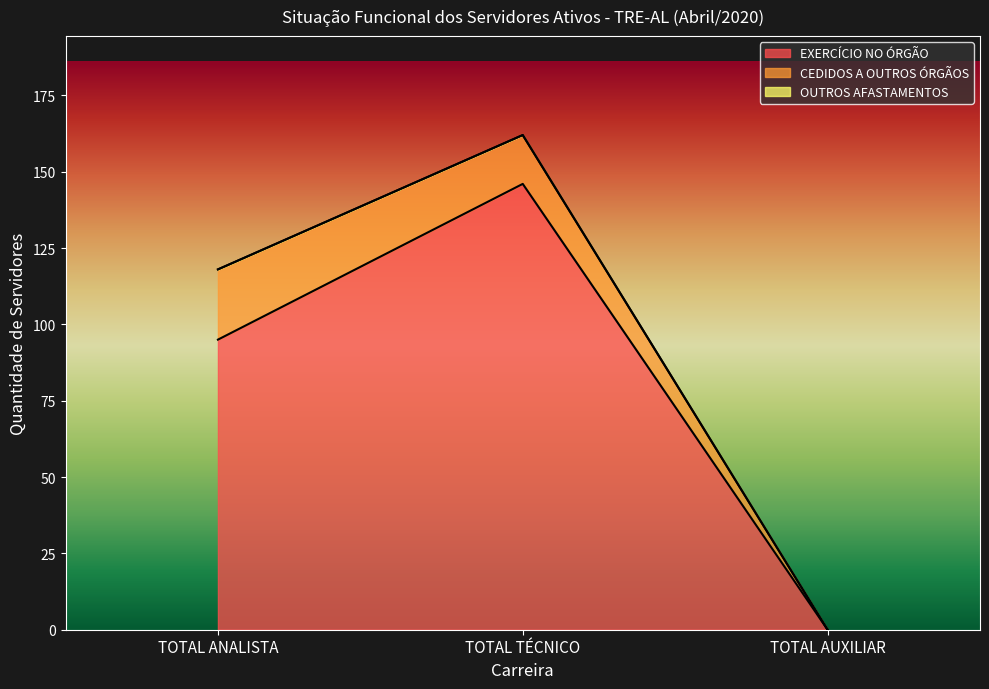

How many values in the EXERCÍCIO NO ÓRGÃO series are below 95?

1